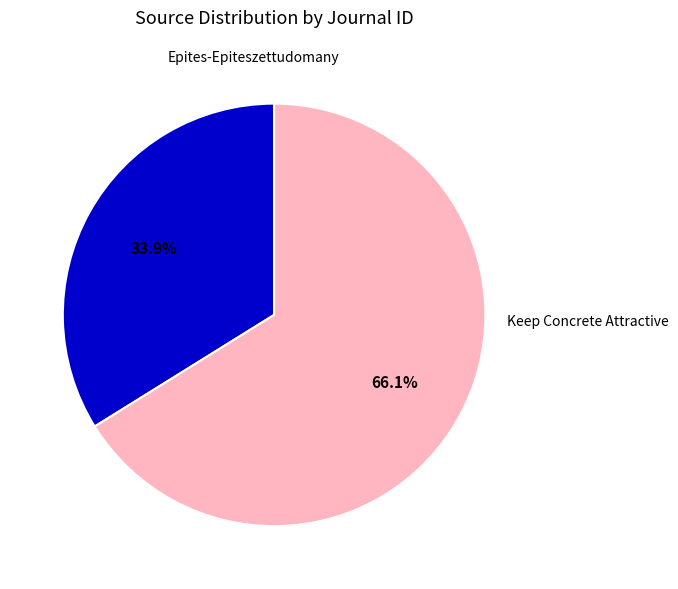

To the nearest percent, what is the average slice percentage?

50%